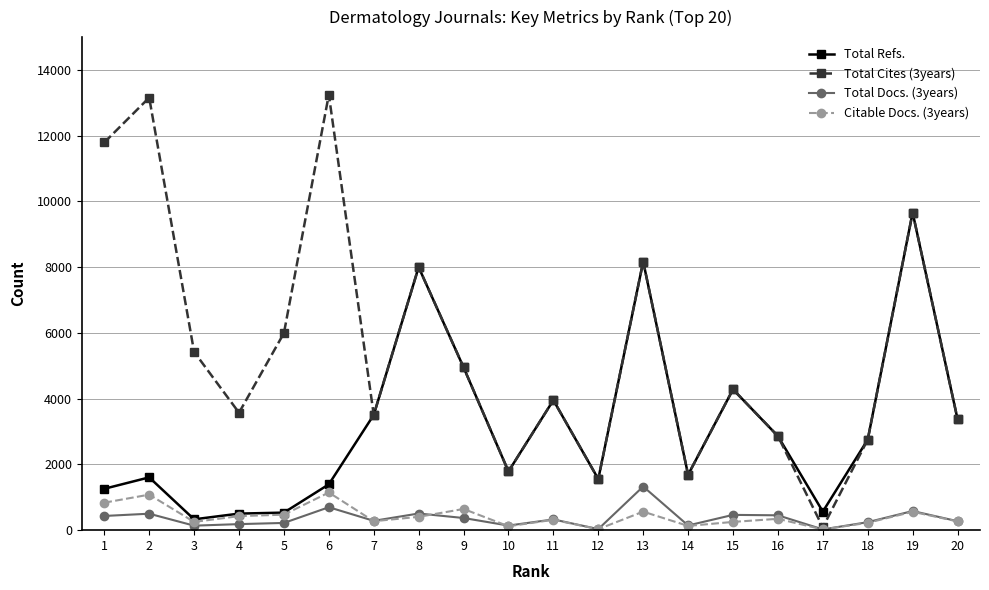

Which series has the largest total across all categories?

Total Cites (3years)